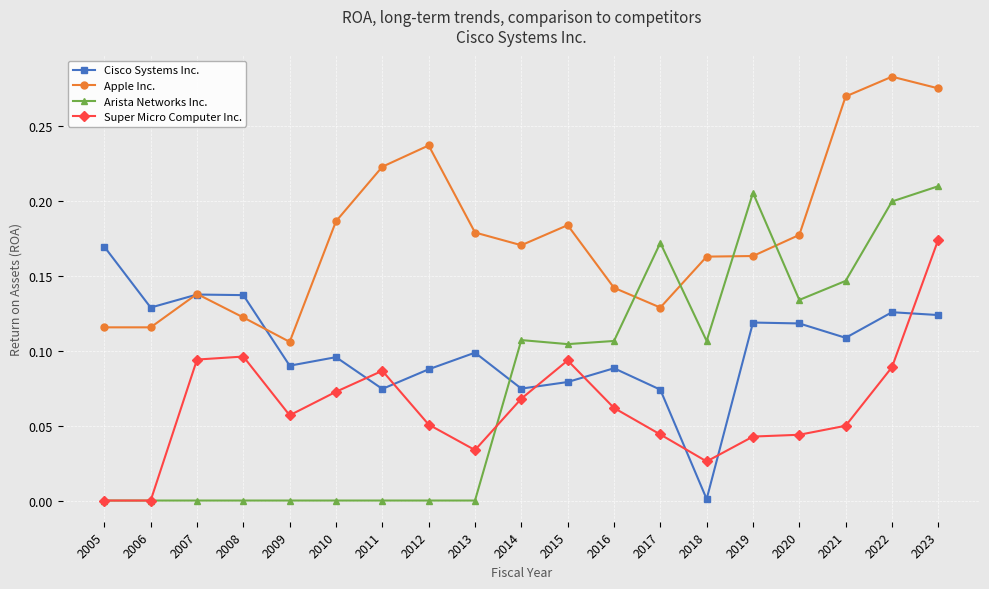

At how many categories does at least one series exceed 0?

19